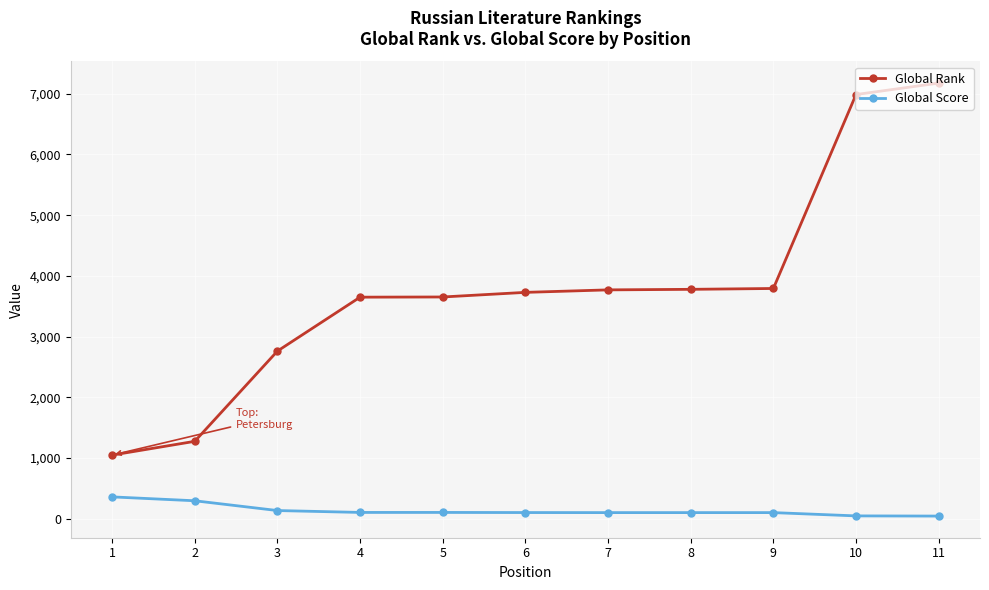

What is the approximate value of Global Score at 10, to the nearest 50?

50